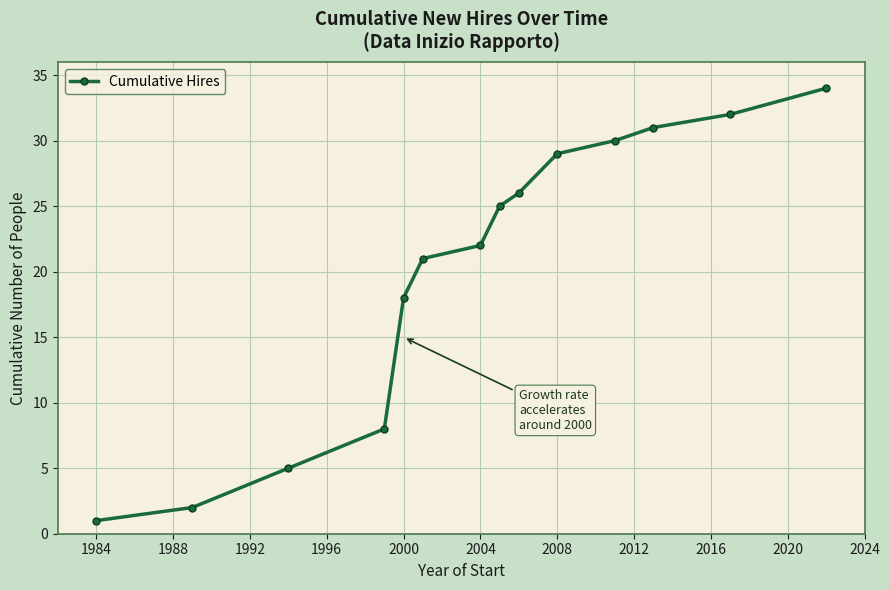

What is the maximum value shown in the chart?

34